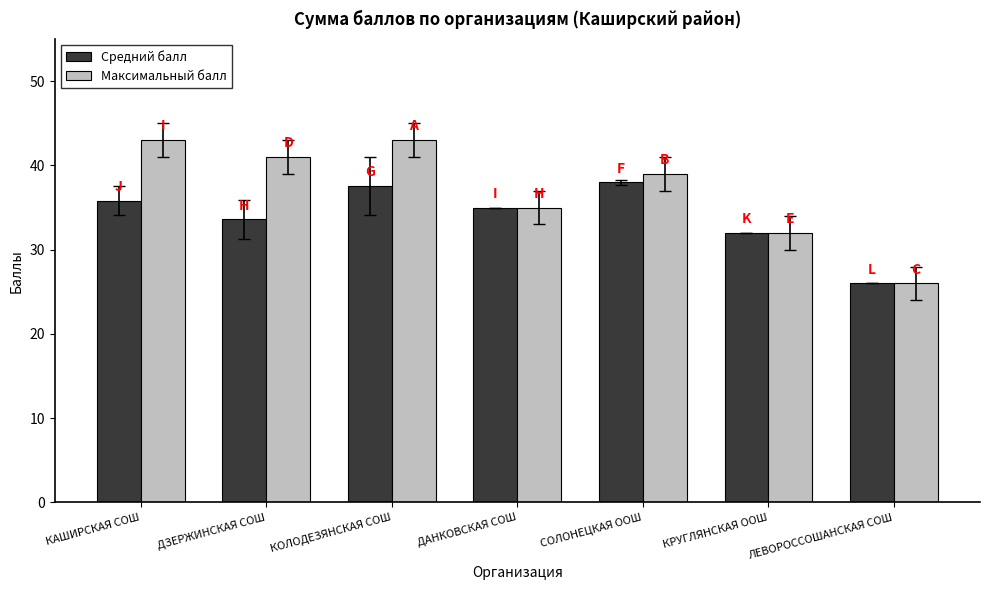

What is the label of the 3rd bar from the left?

КОЛОДЕЗЯНСКАЯ СОШ